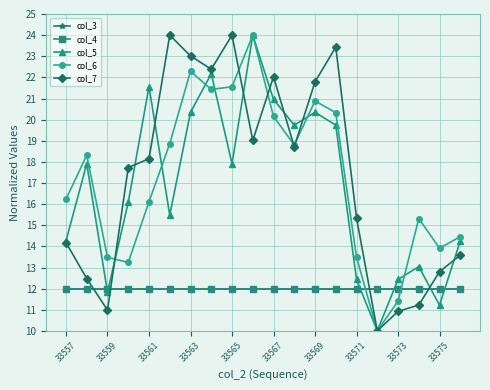

What is the value of the col_6 point at the 8th from the left?

21.4